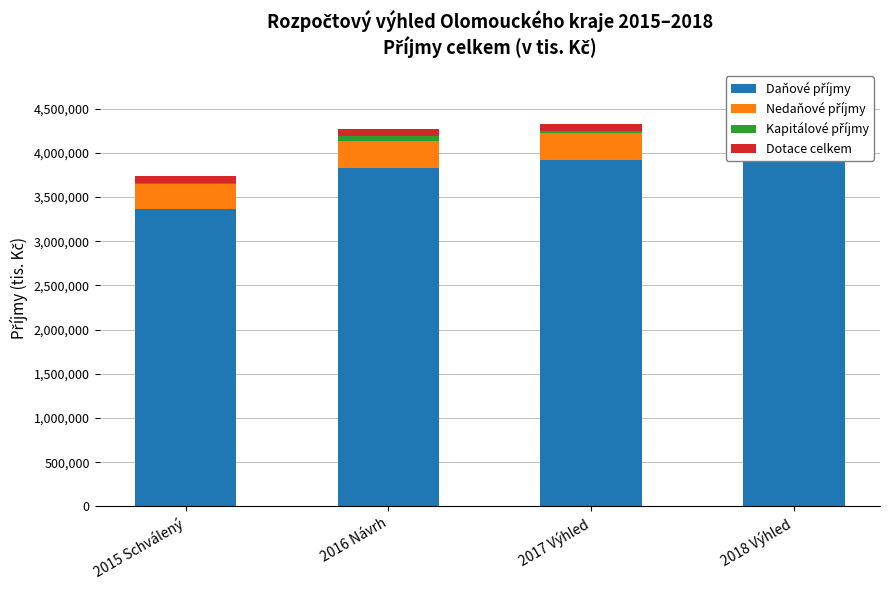

What is the highest value of the Nedaňové příjmy series?

307967